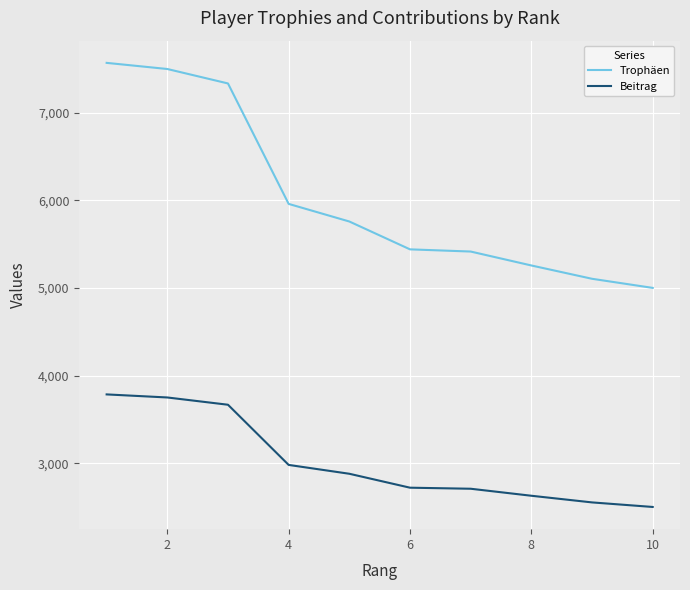

Which series has the largest total across all categories?

Trophäen